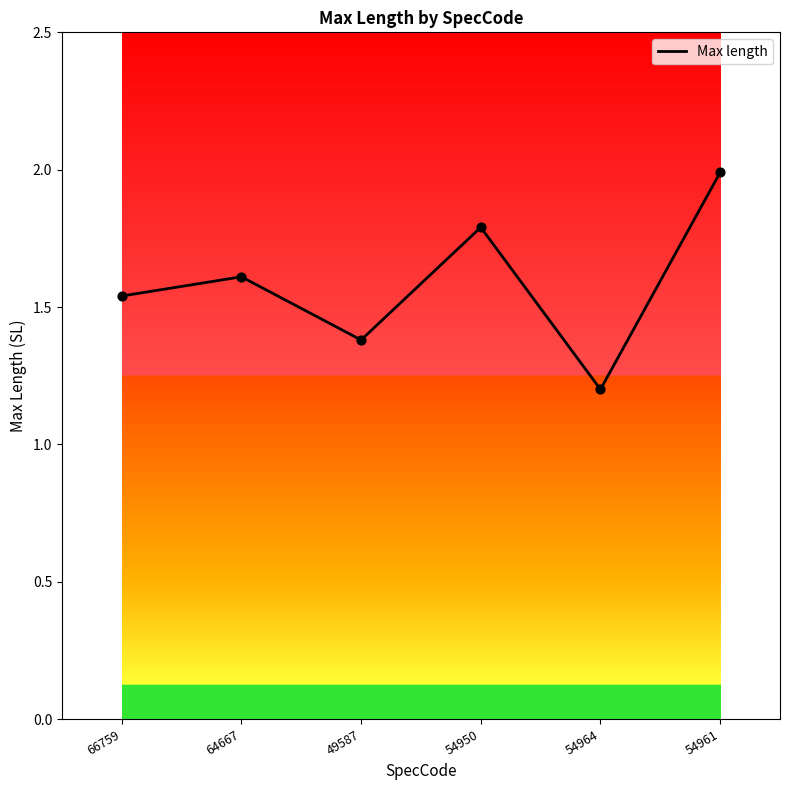

Between 66759 and 49587, which is larger?

66759